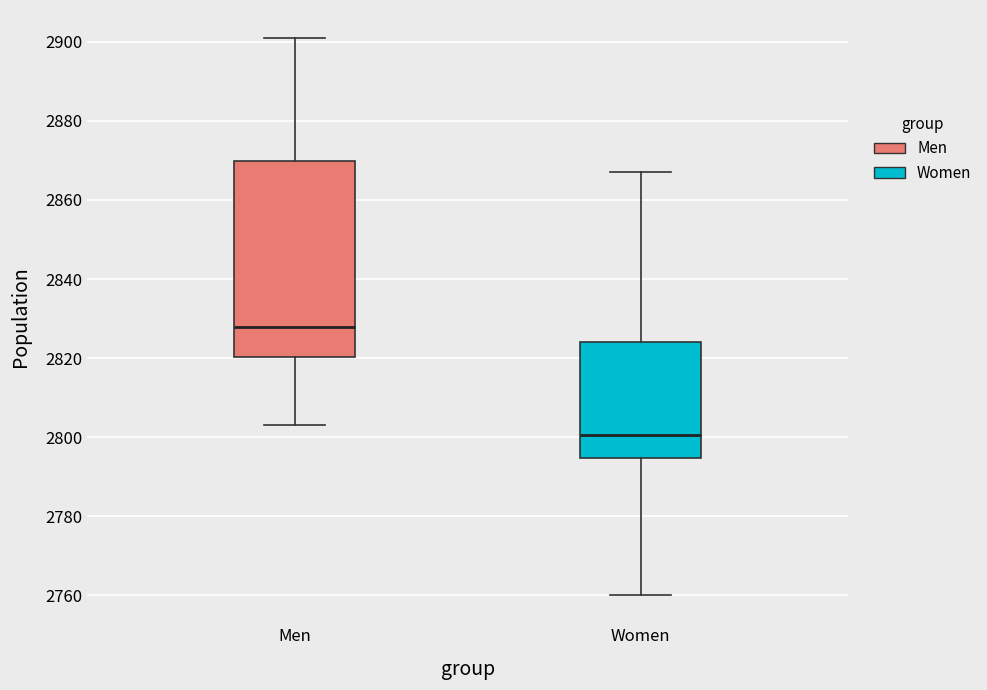

Reading left to right, transcribe this box plot: for each box, give where its median line is, the range the box spans, and where its two whiskers end, as read against the y-axis. The values are not printed on the chart, so give them approximately, as read against the axis.

Men: median 2828, box 2820 to 2870, whiskers 2804 to 2902
Women: median 2800, box 2794 to 2824, whiskers 2760 to 2868